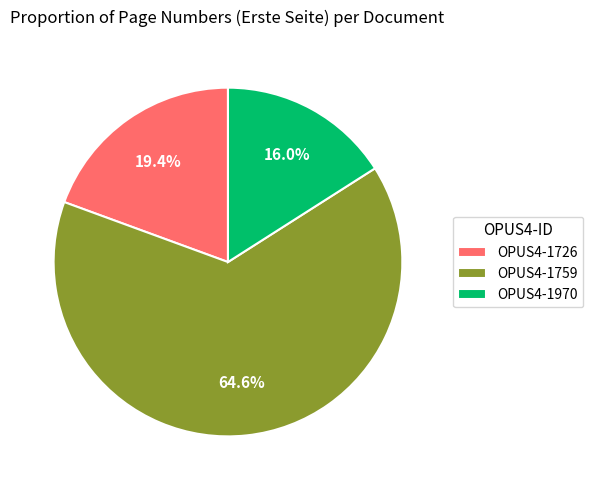

To the nearest percent, what percentage of the pie is OPUS4-1759?

65%